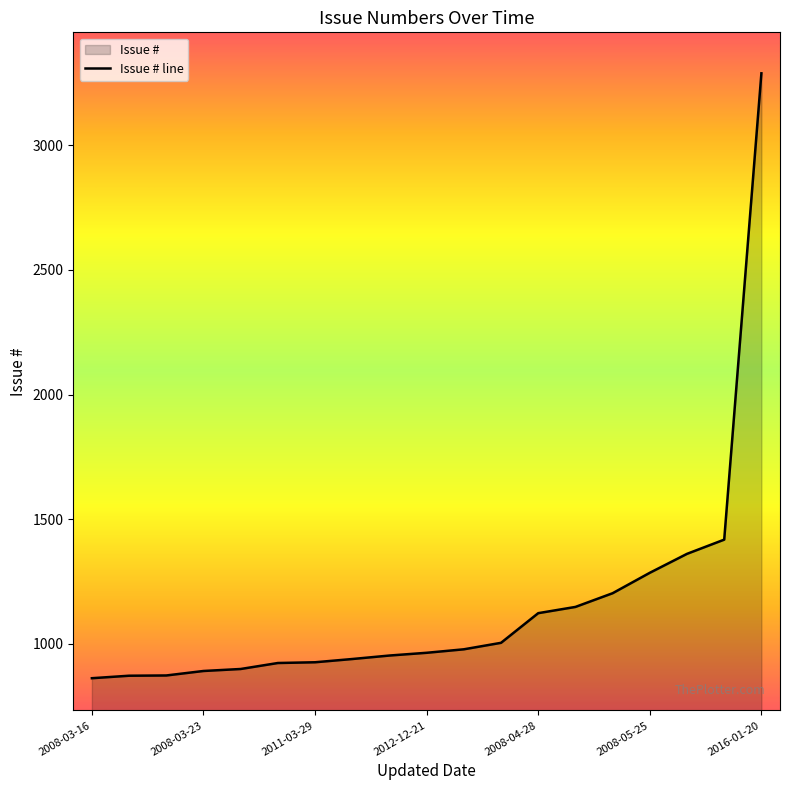

At which category does the chart reach its minimum across all series?

2008-03-16